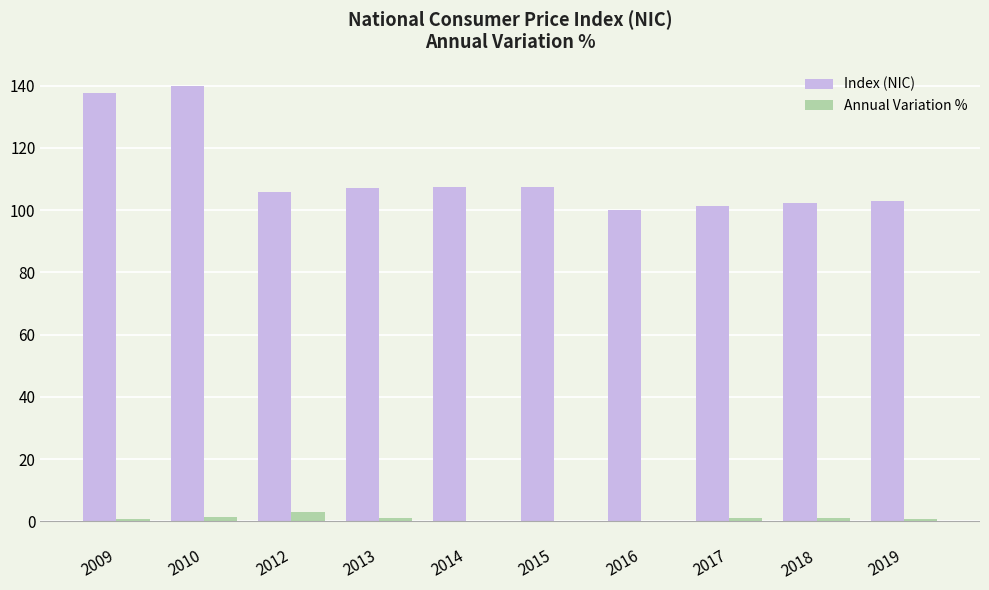

The Index (NIC) series shows 187.2 at 2012. True or false?

False